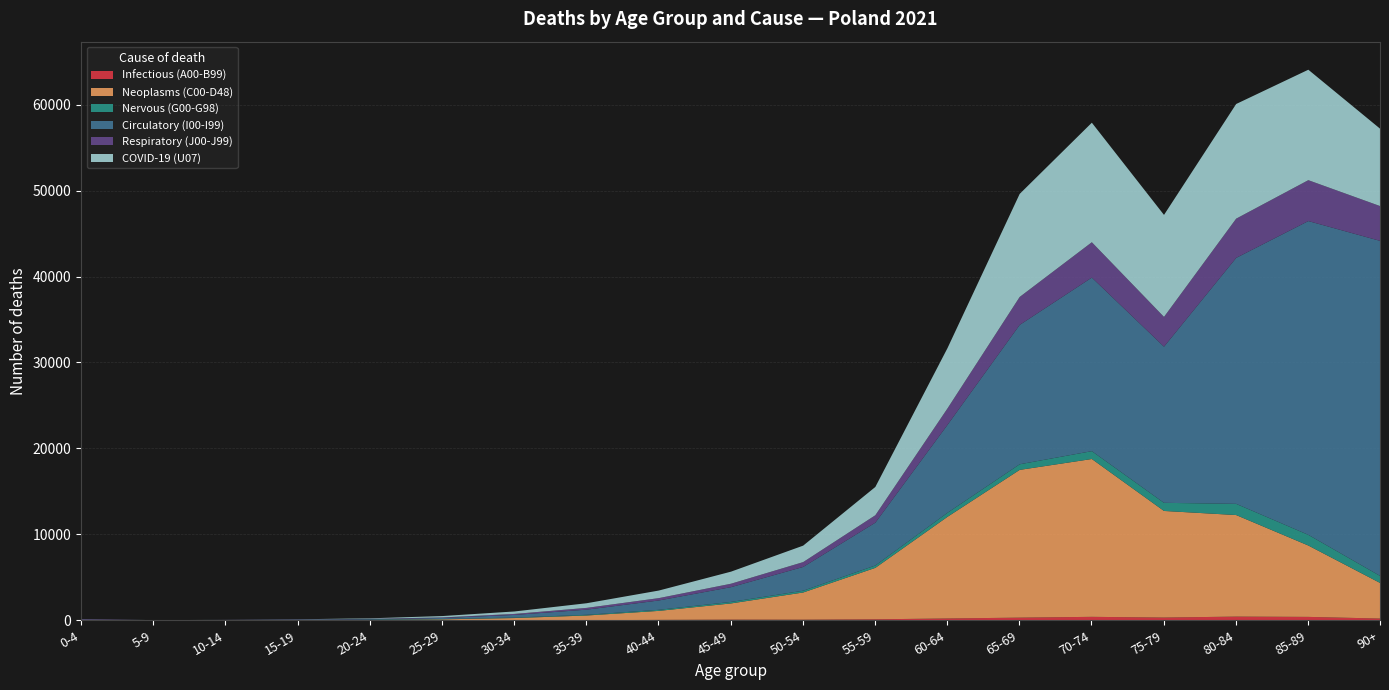

The Respiratory (J00-J99) series shows 12 at 10-14. True or false?

True